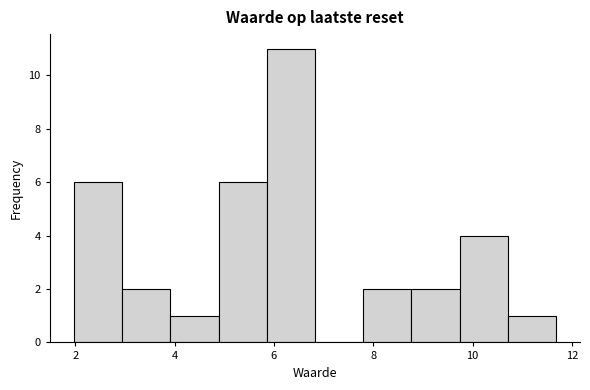

Reading left to right, list every bar in this chart as the range it spans on the x-axis followed by its height. Neither the bar edges nor the heights are printed on the chart, so give them approximately, as read against the axes.

2.0 to 3.0: 6
3.0 to 4.0: 2
4.0 to 4.8: 1
4.8 to 5.8: 6
5.8 to 6.8: 11
6.8 to 7.8: 0
7.8 to 8.8: 2
8.8 to 9.8: 2
9.8 to 10.8: 4
10.8 to 11.6: 1